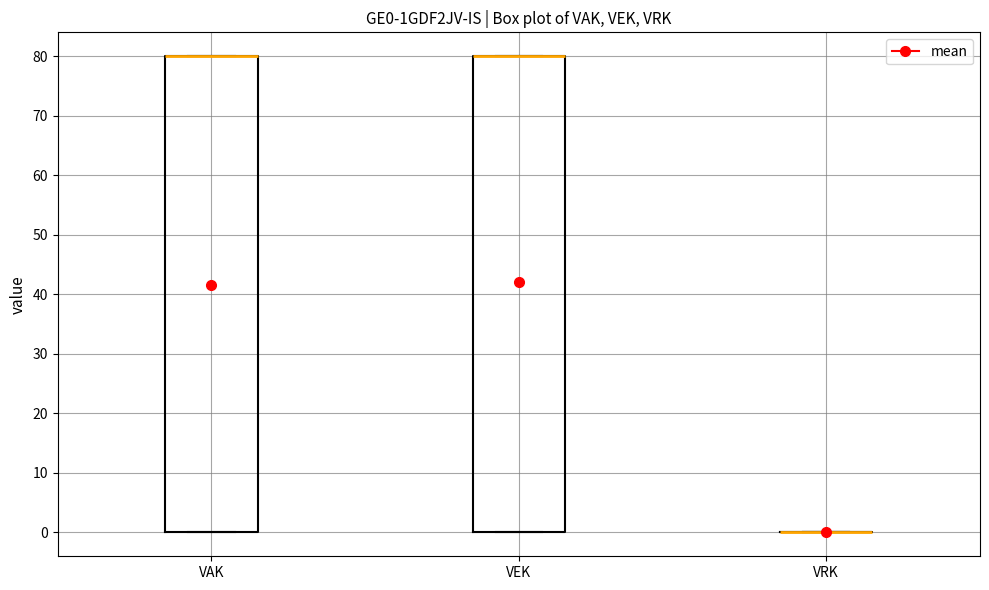

Where is the lower edge of the box for VEK on the y-axis? The values are not printed on the chart, so give them approximately, as read against the axis.

0